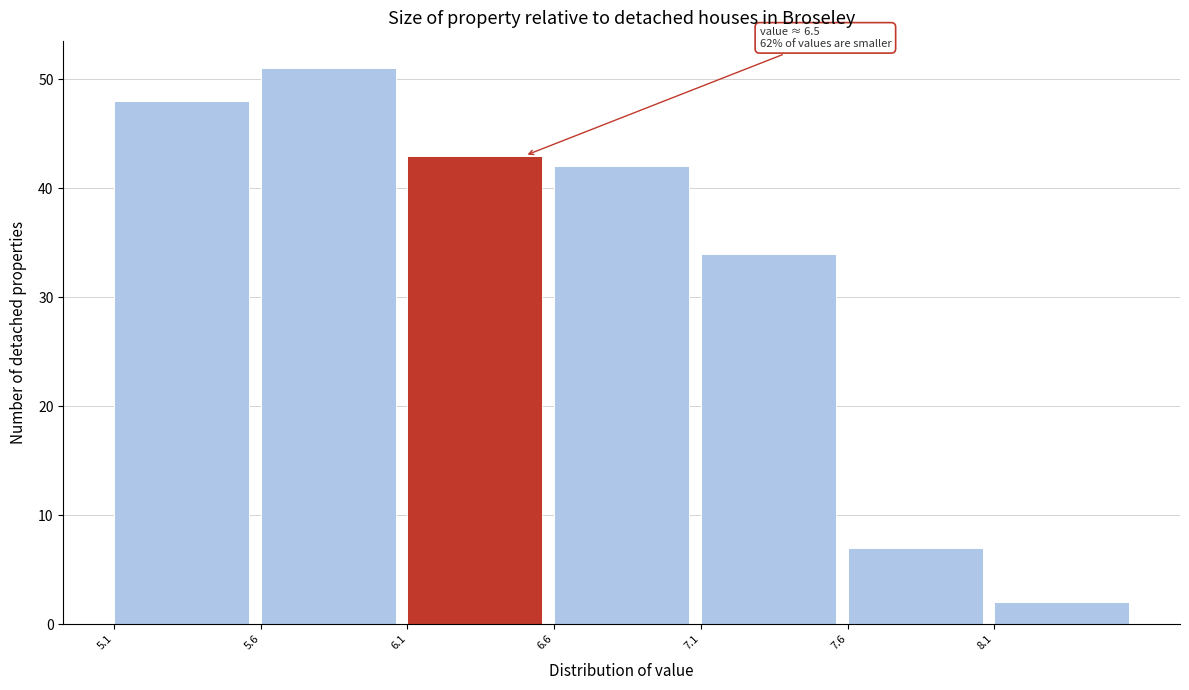

Which range on the x-axis has the tallest bar?

5.6 to 6.1